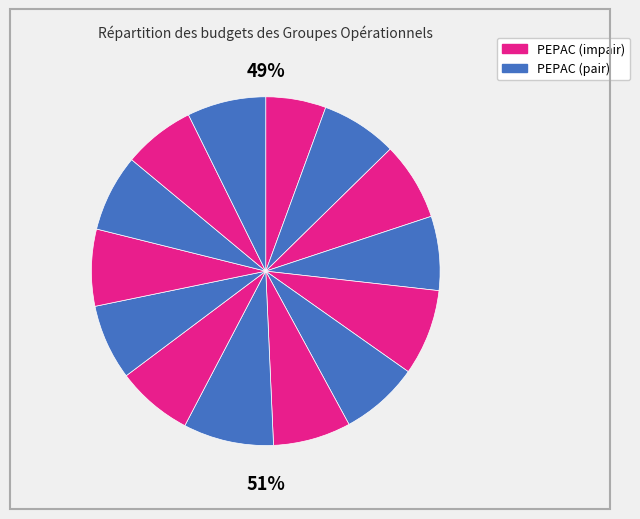

How many slices are in this pie chart?

14